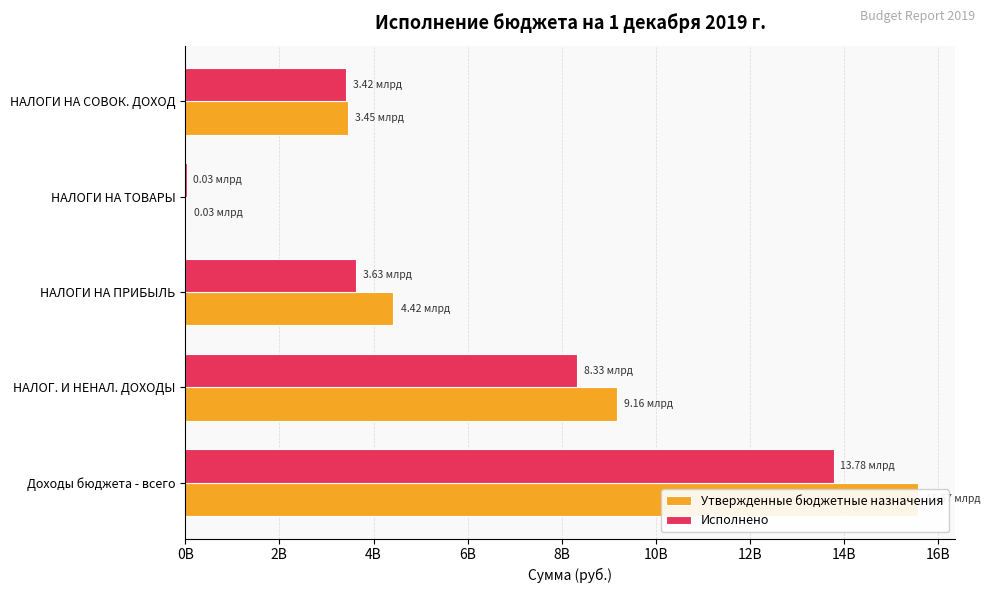

Which series has the widest spread of values?

Утвержденные бюджетные назначения